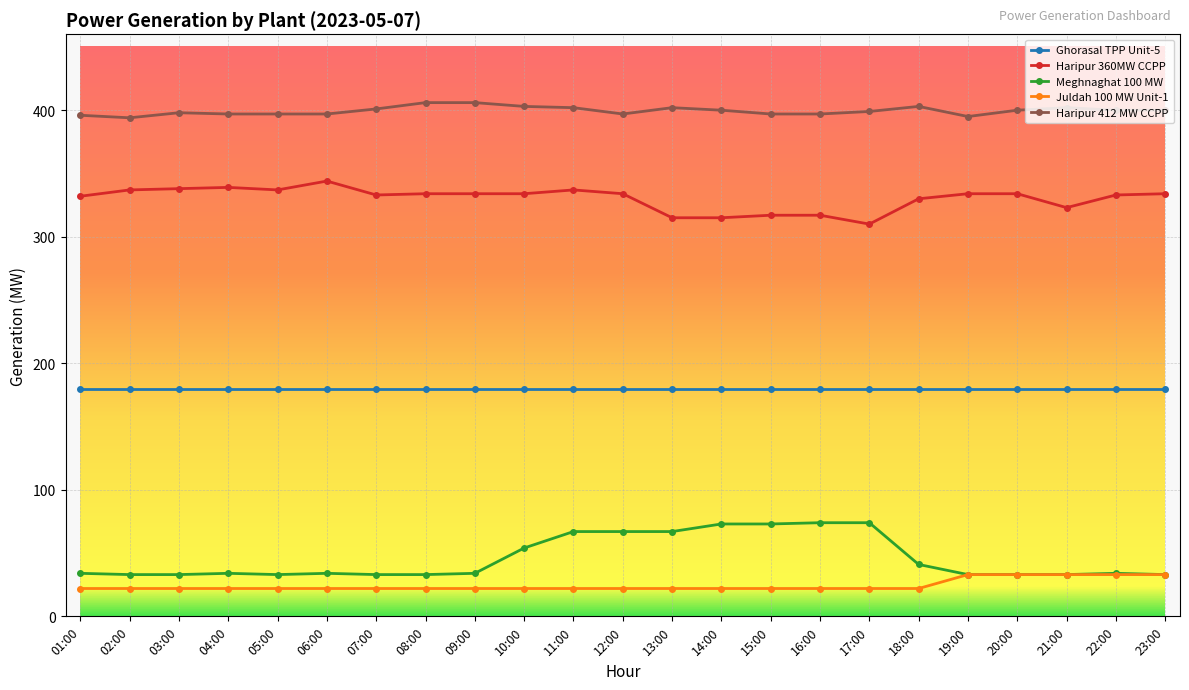

Which series has the largest total across all categories?

Haripur 412 MW CCPP